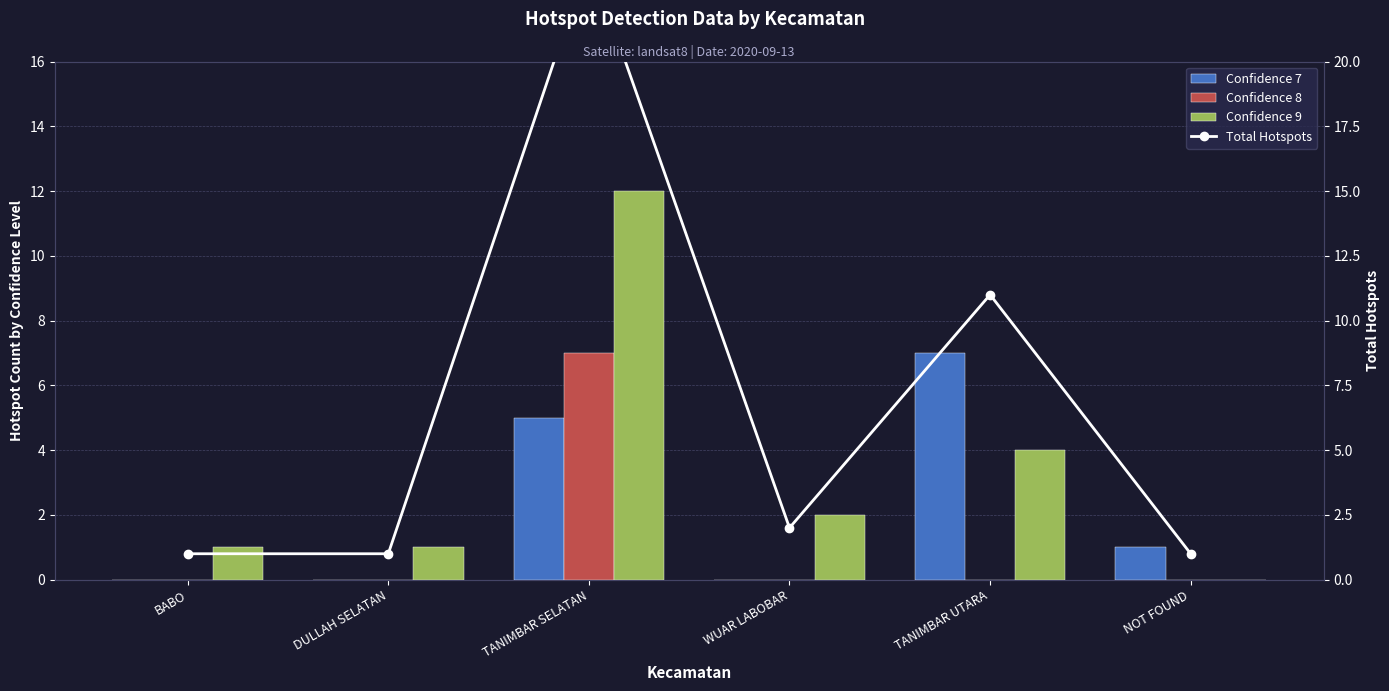

List the series in order of their peak value, highest first.

Total Hotspots, Confidence 9, Confidence 7, Confidence 8